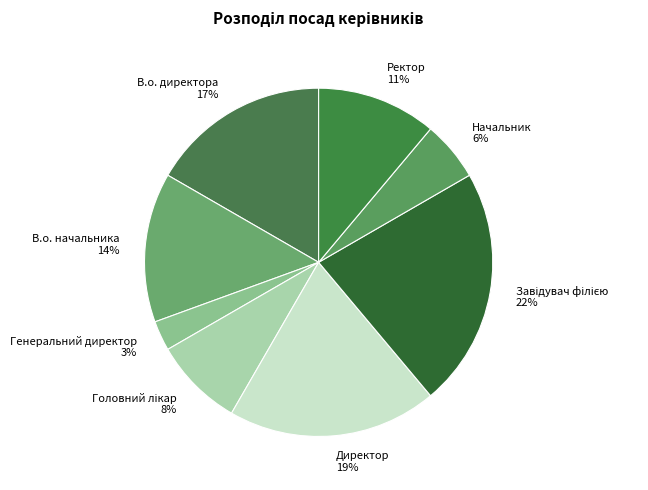

Is the sum of Ректор and В.о. начальника greater than half?

No